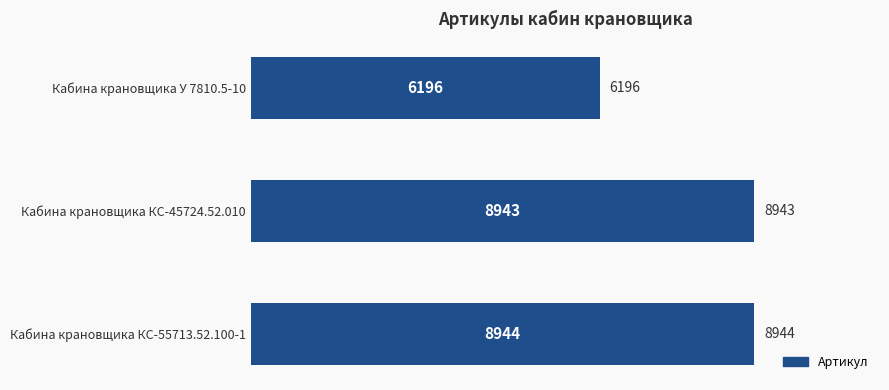

Reading bottom to top, transcribe all the data shown in this chart.

Кабина крановщика КС-55713.52.100-1=8944	Кабина крановщика КС-45724.52.010=8943	Кабина крановщика У 7810.5-10=6196